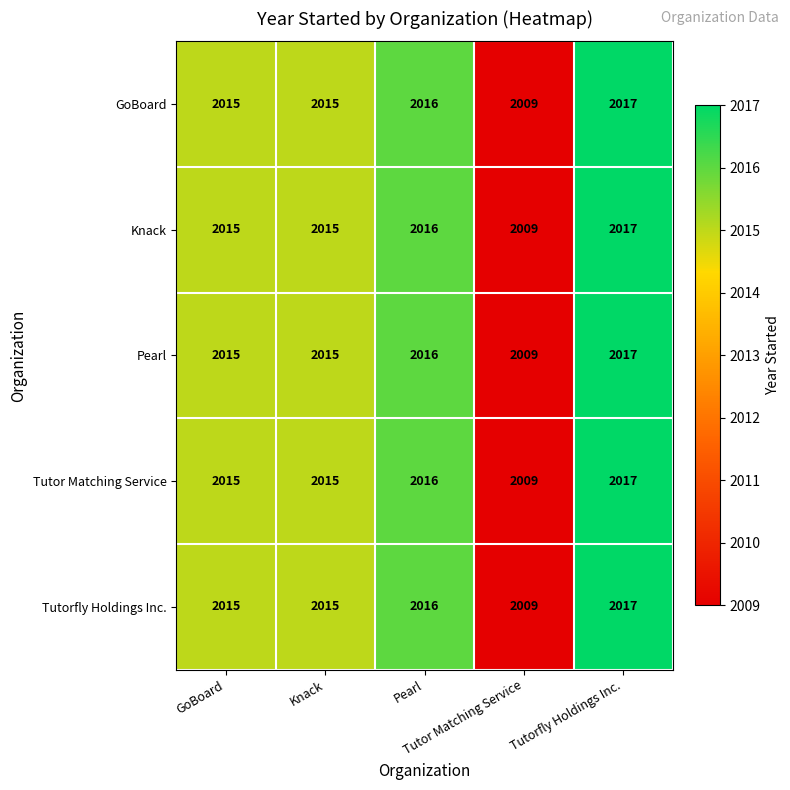

How many categories are shown in the chart?

5